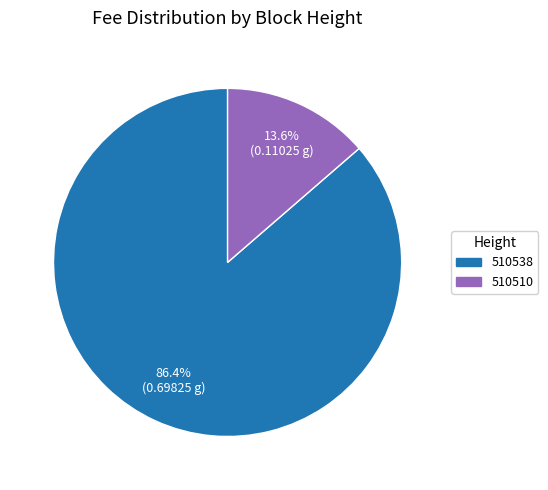

How many segments does this pie chart have?

2